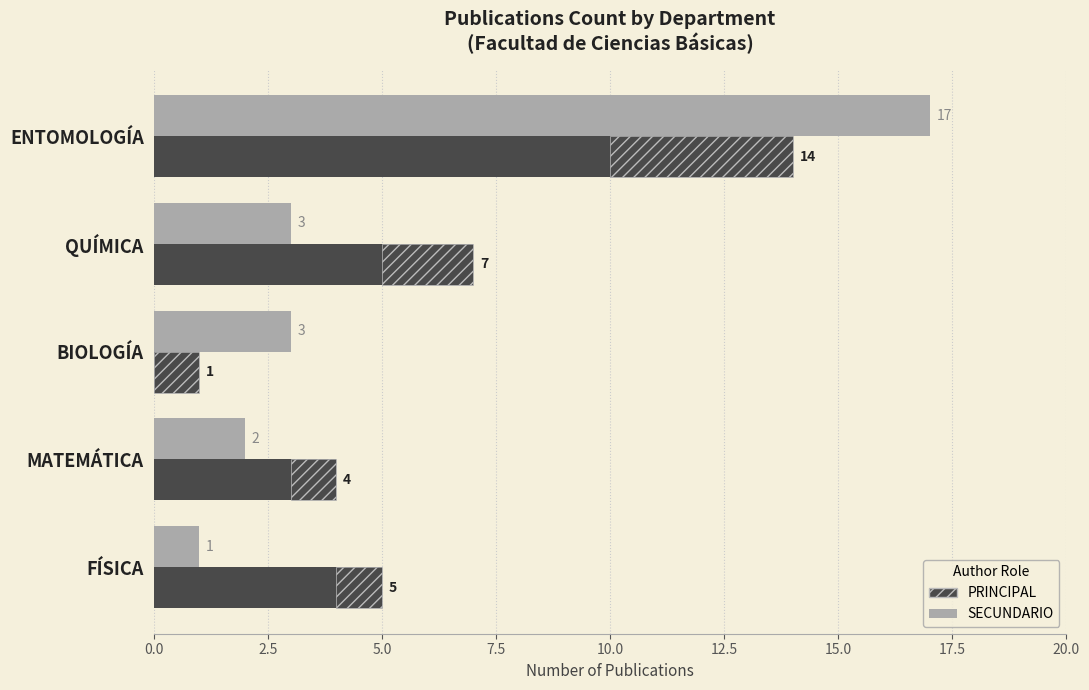

Is it true that PRINCIPAL equals 2 at FÍSICA?

False